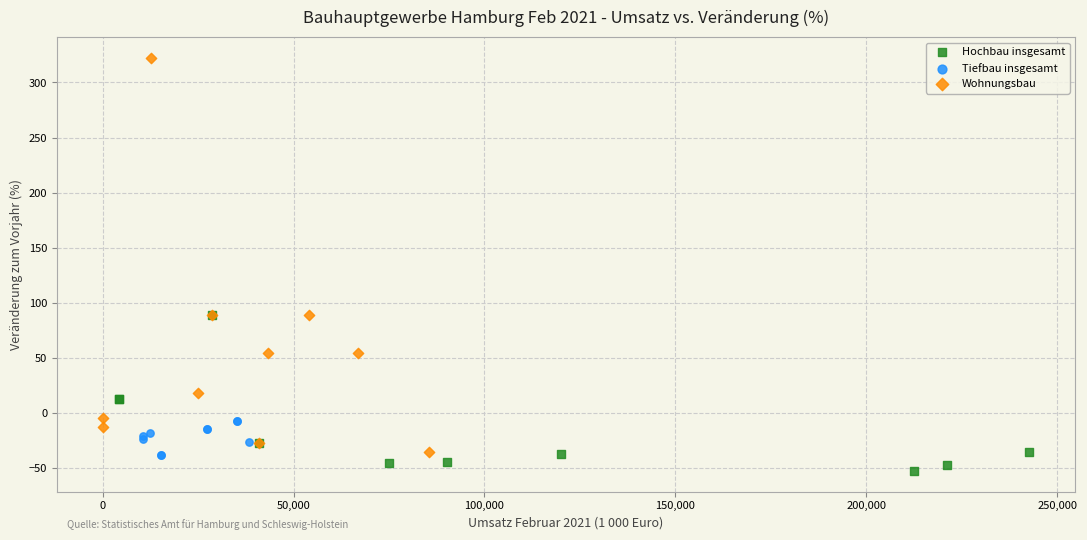

Which series has the largest Y range (max minus min)?

Wohnungsbau